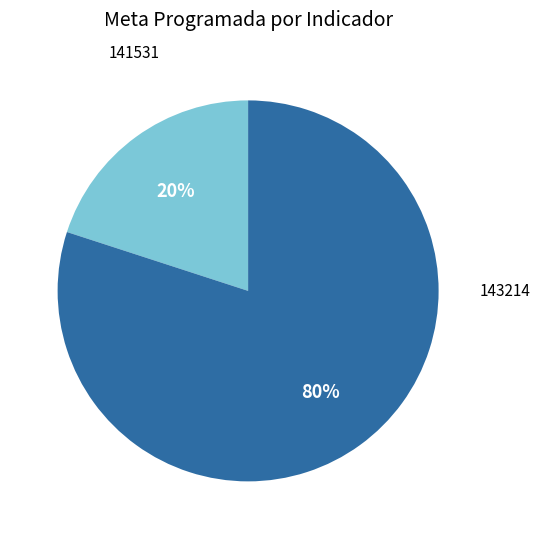

Is there a majority slice in this chart?

Yes